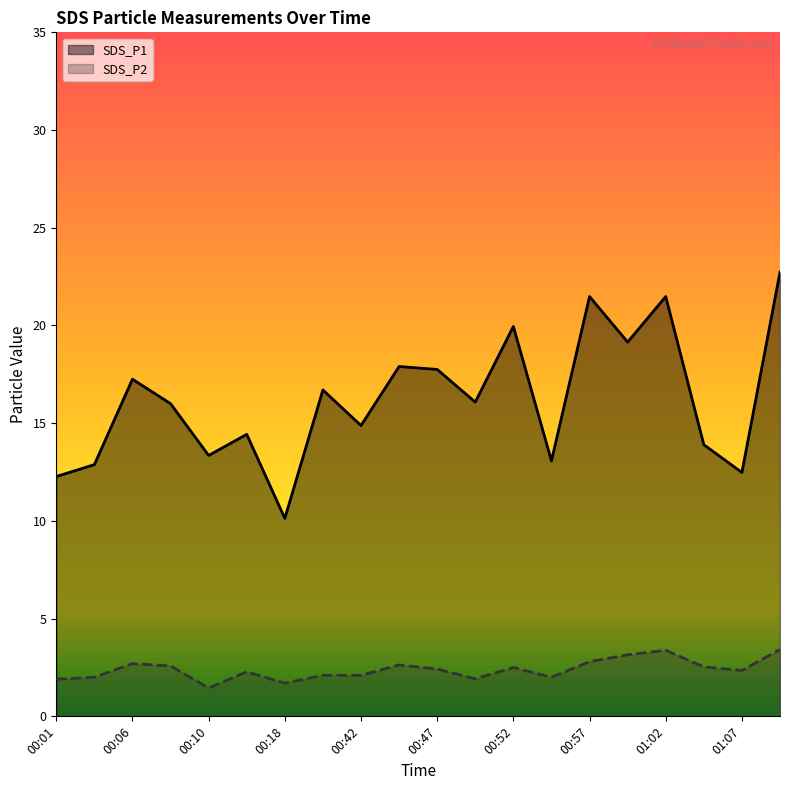

What is the difference between the maximum and minimum values in the SDS_P1 series?

12.6